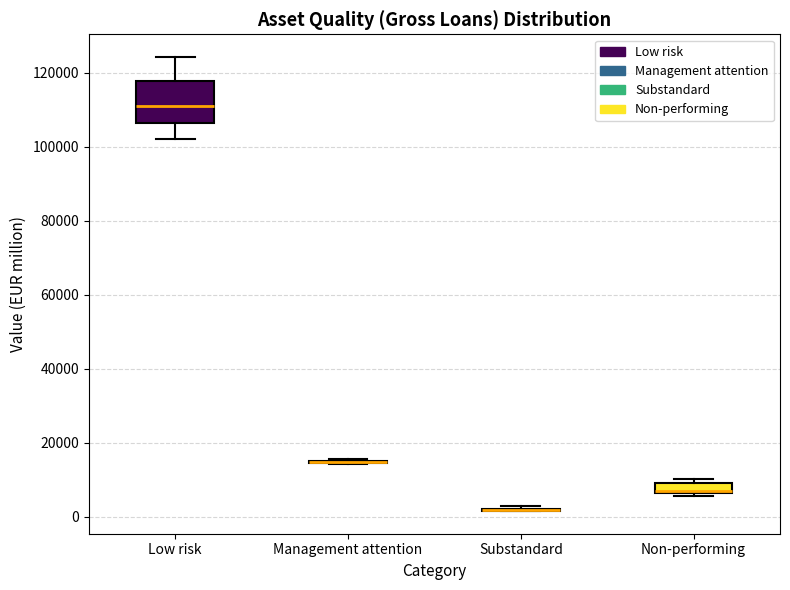

Which box is the tallest, from its lower edge to its upper edge?

Low risk